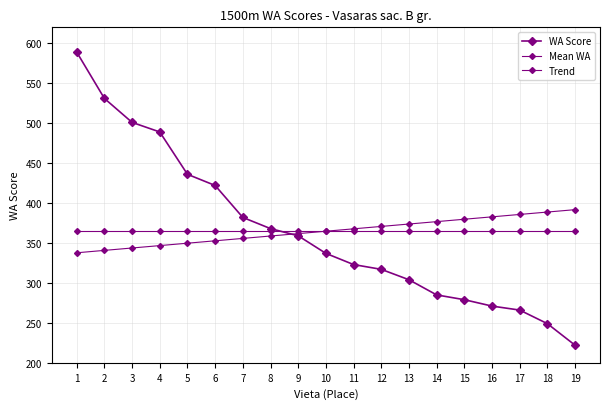

Where do Trend and WA Score first cross each other?

8 and 9